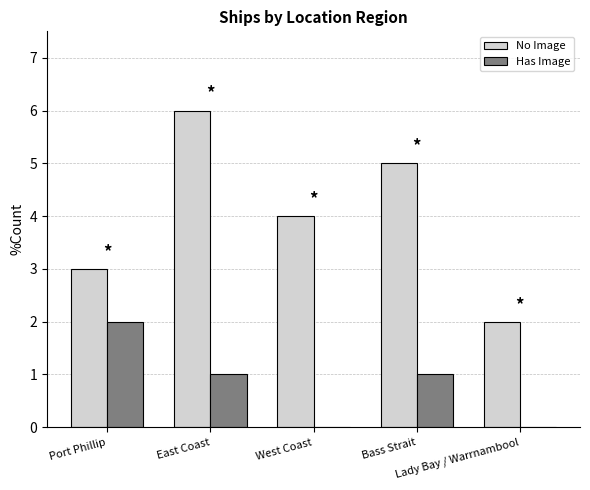

Is the value of Has Image at Lady Bay / Warrnambool greater than the value of No Image at East Coast?

No